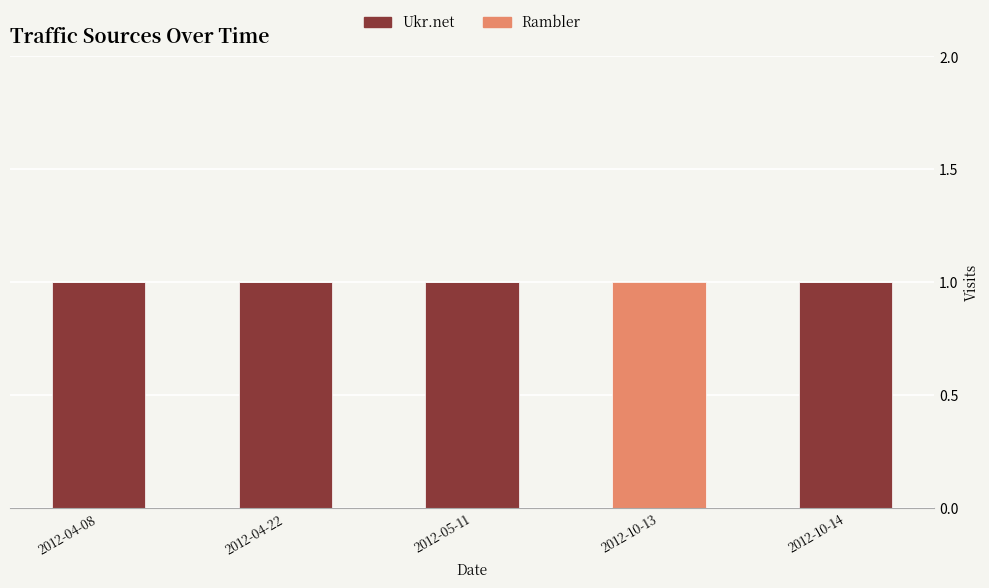

How many data points does each series have?

5